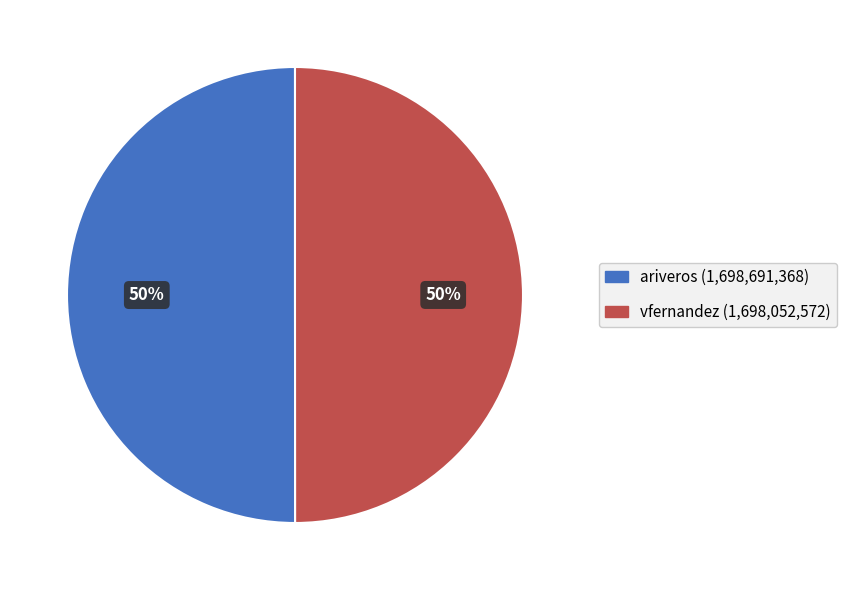

What percentage is the ariveros slice, to the nearest percent?

50%